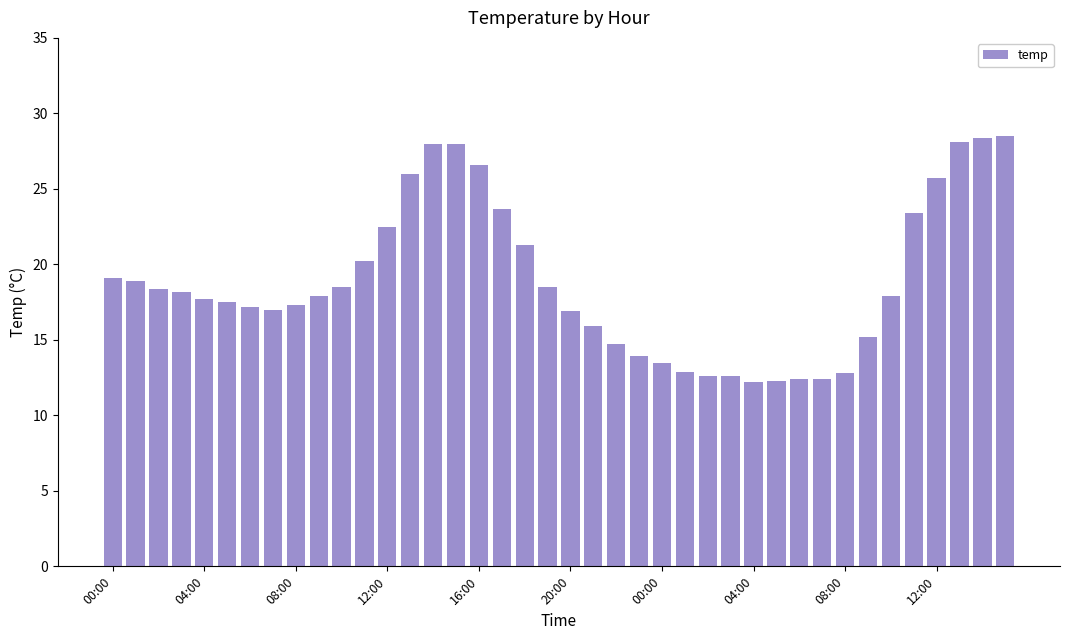

What is the minimum value shown in the chart?

12.2